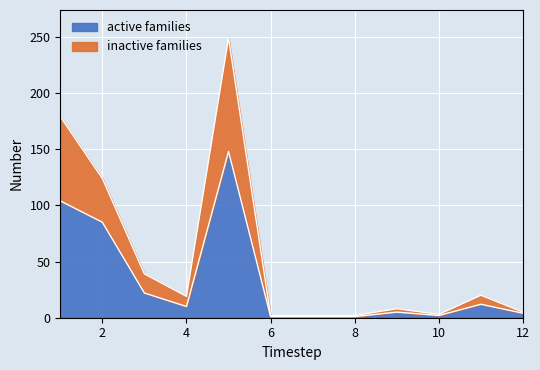

What is the sum of the active families values at 3 and 11?

34